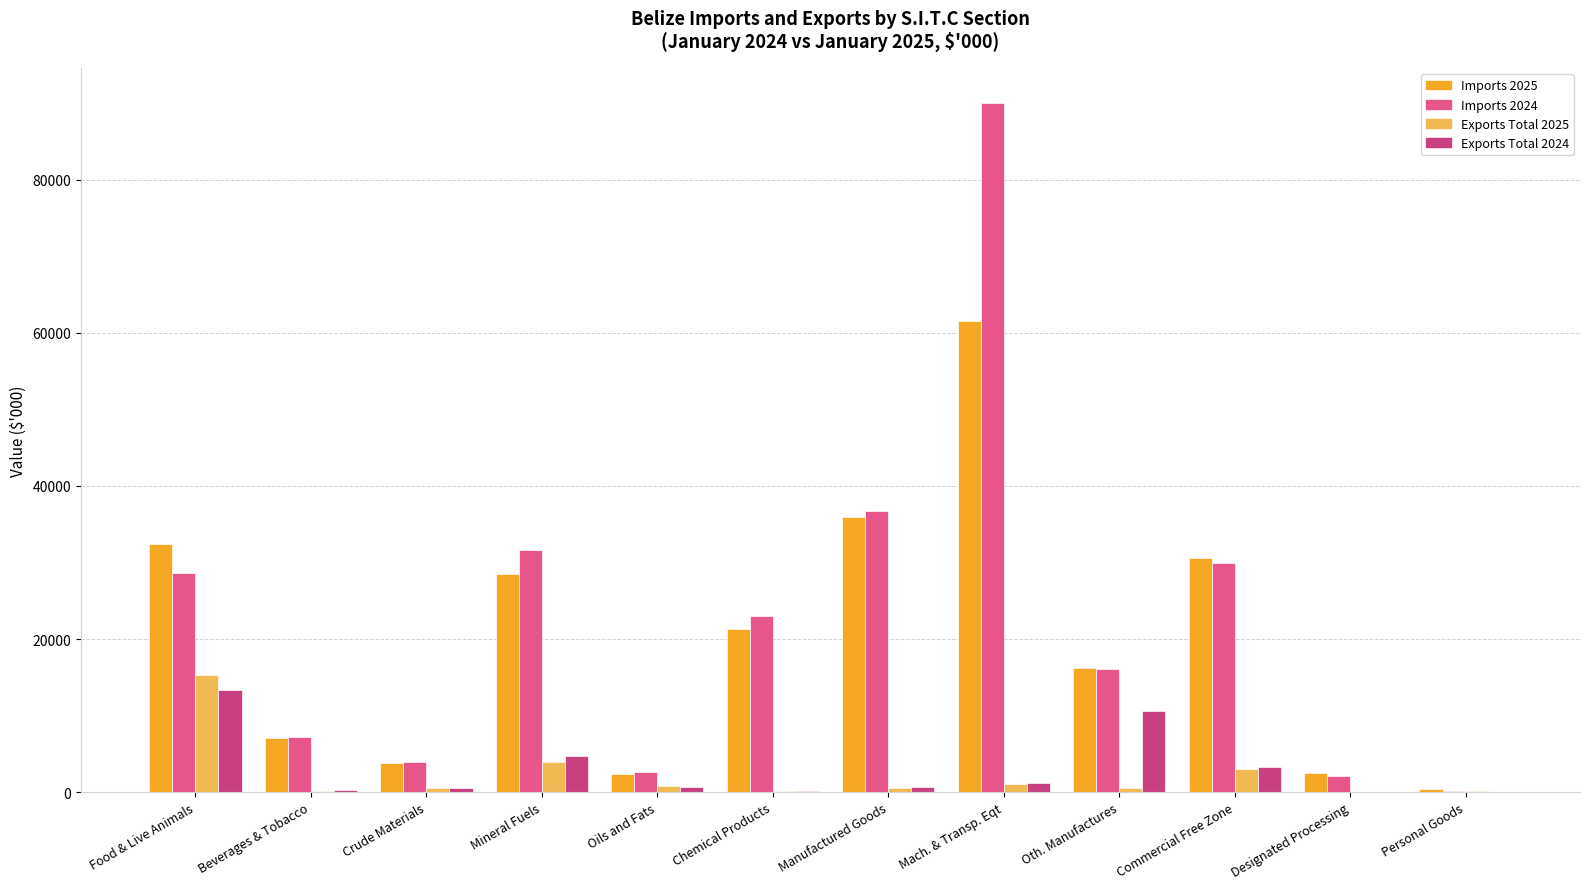

How many data points in Imports 2025 are above 21314?

6